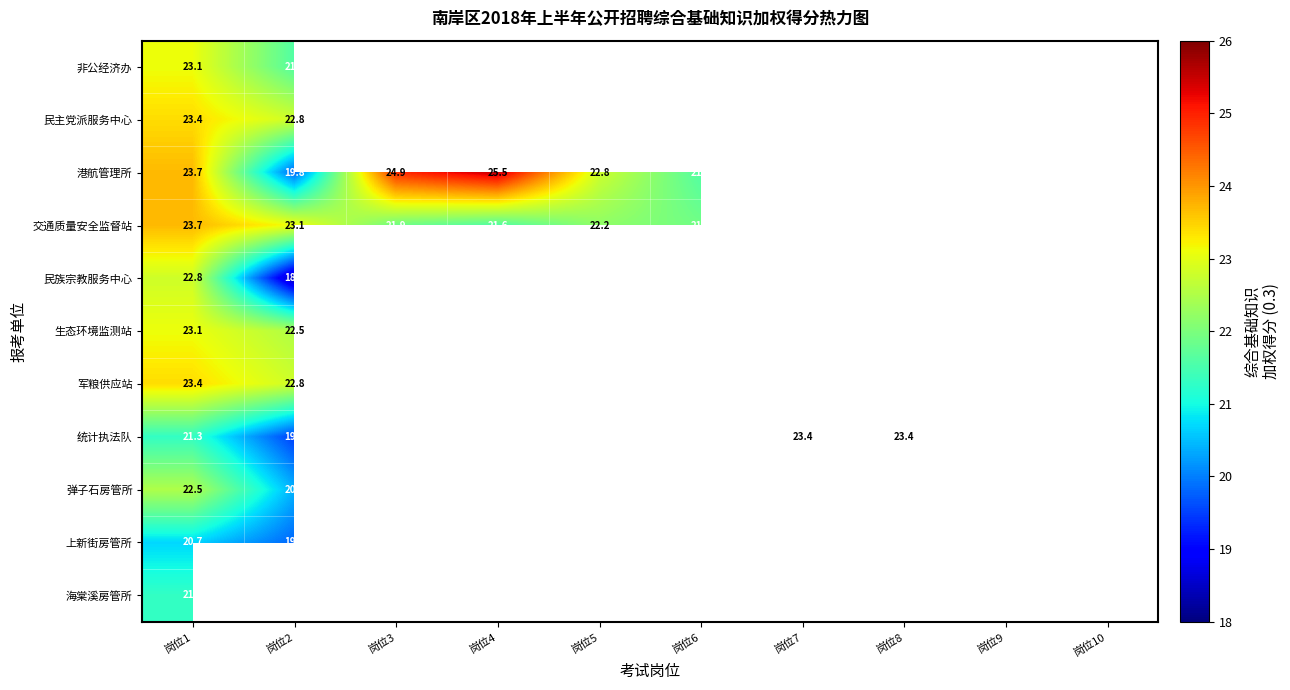

Where does the 统计执法队 series first go above 21?

岗位1